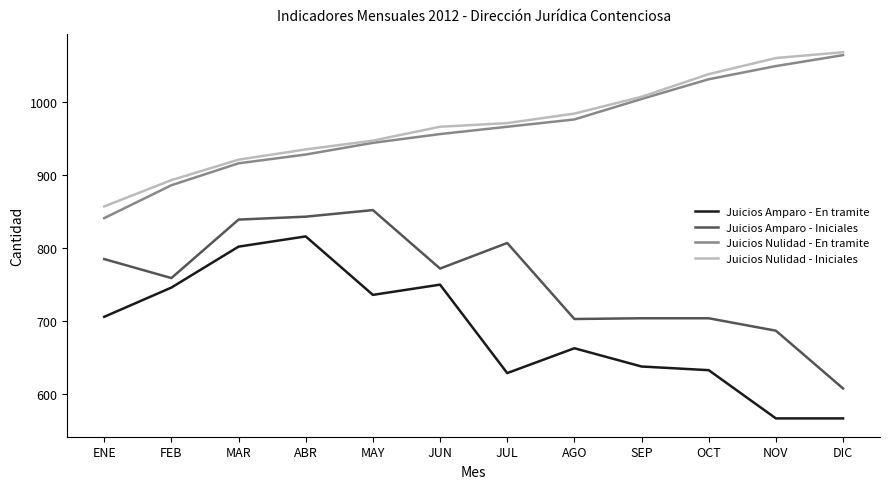

True or false: Juicios Nulidad - Iniciales has a value of 1068 at DIC.

True